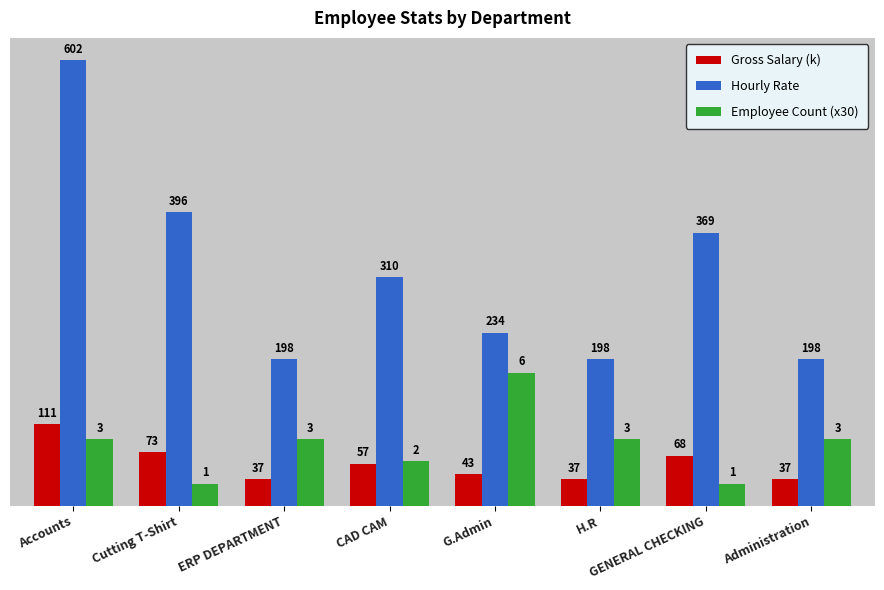

What value does the Hourly Rate series have at ERP DEPARTMENT?

198.4